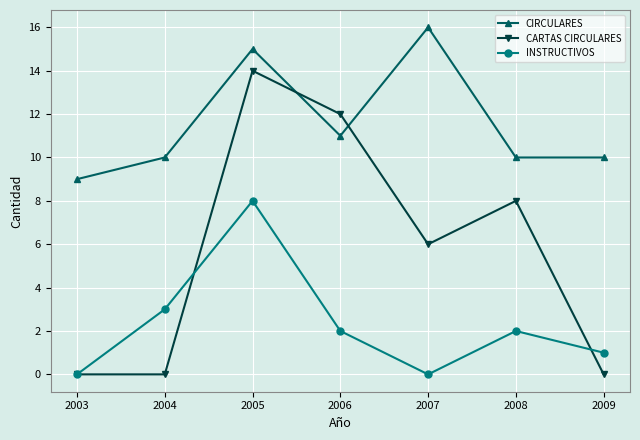

What is the total value across all series at 2003?

9